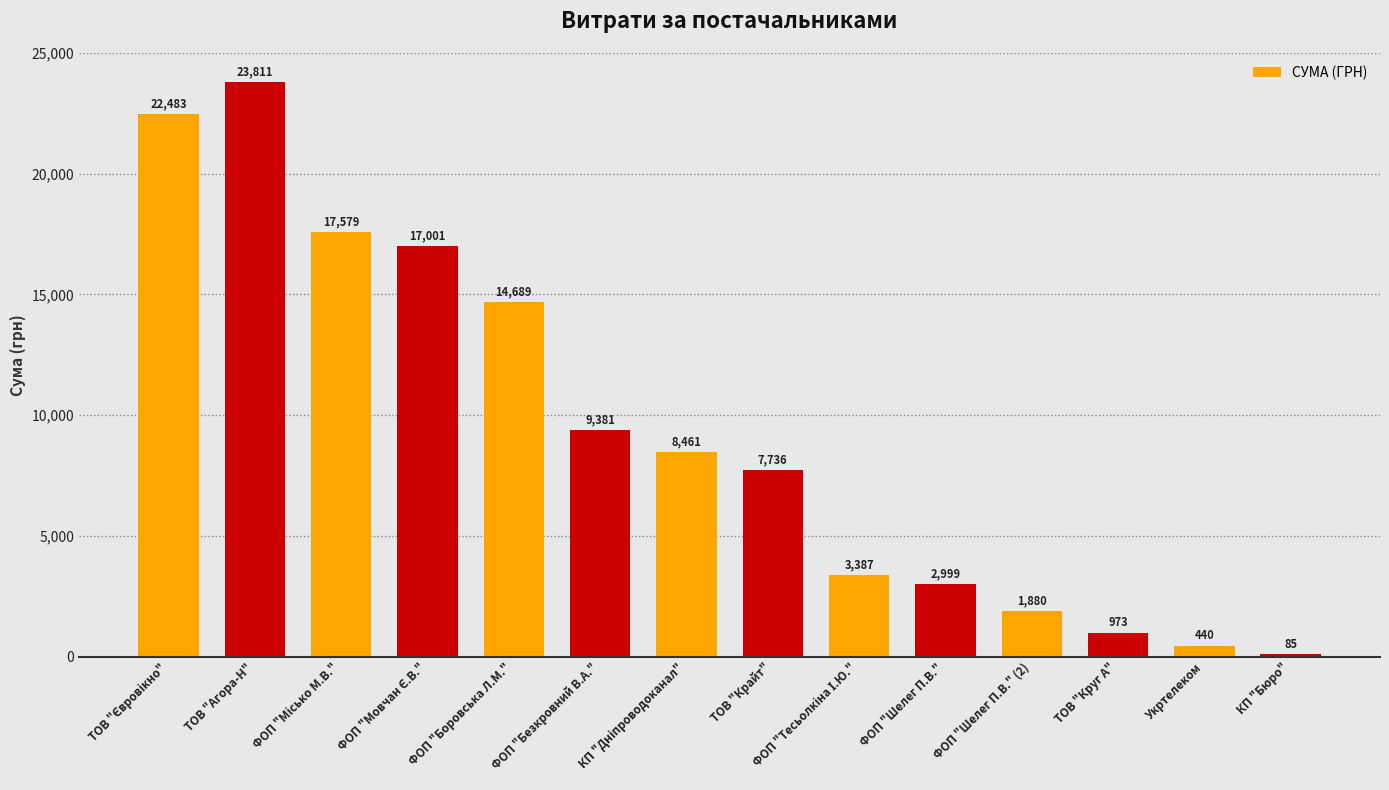

What is the ratio of the value at ФОП "Безкровний В.А." to the value at ФОП "Шелег П.В."?

3.1